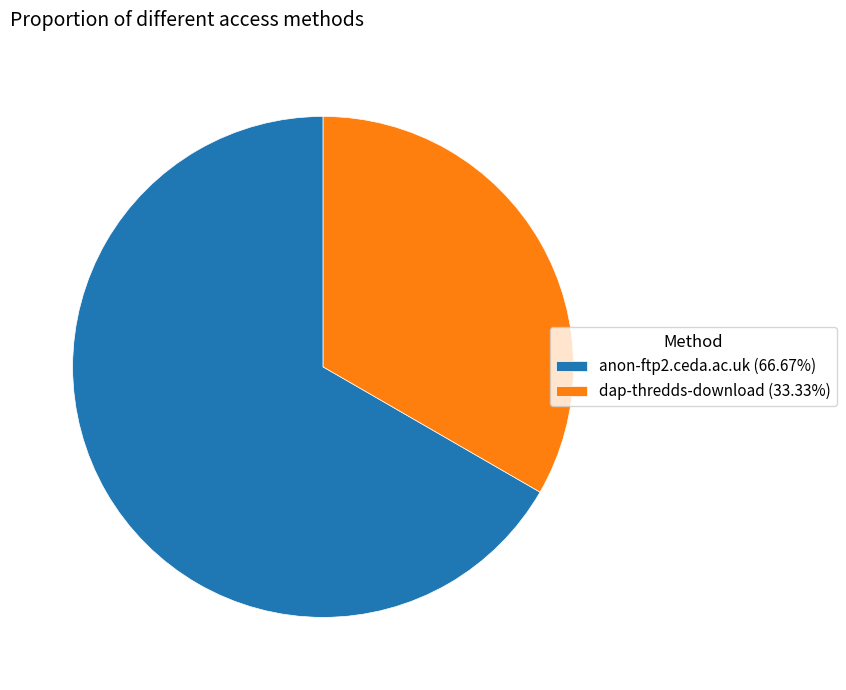

How many segments does this pie chart have?

2